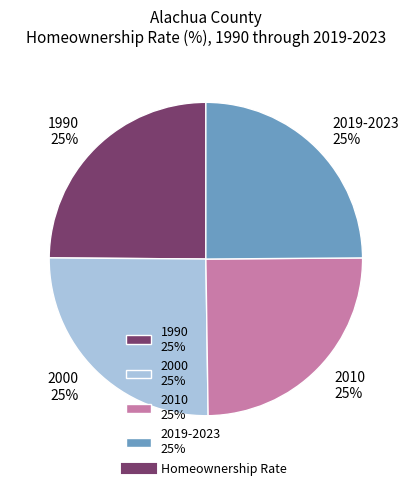

The 2000 25% slice represents 25% of the pie. True or false?

True